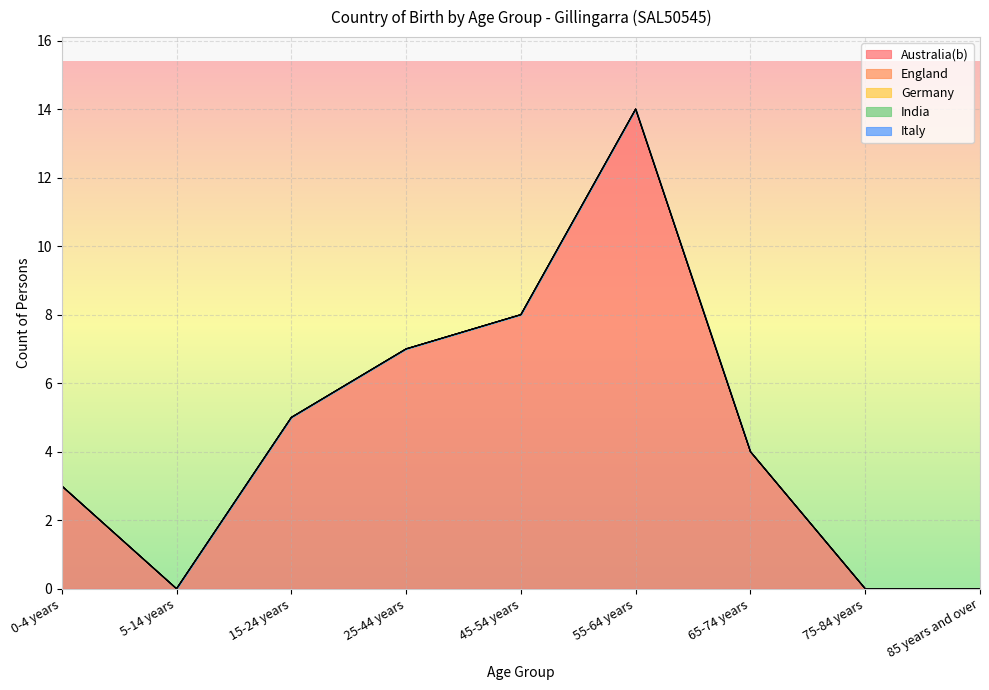

At which category is the sum across all series the highest?

55-64 years